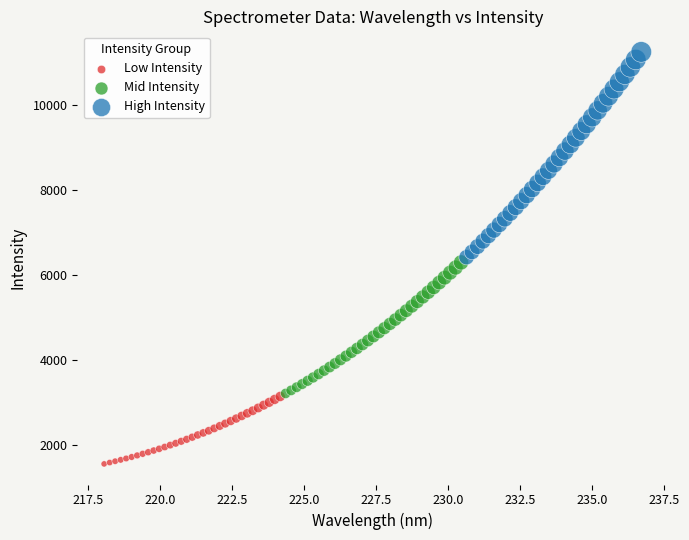

What are all the series names shown in the legend?

Low Intensity, Mid Intensity, High Intensity